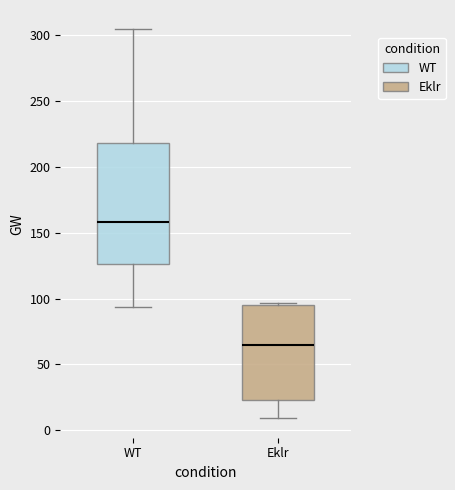

Reading left to right, read every box against the y-axis: the position of its median line, the range the box covers, and the ends of its whiskers. The values are not printed on the chart, so give them approximately, as read against the axis.

WT: median 160, box 125 to 220, whiskers 95 to 305
Eklr: median 65, box 25 to 95, whiskers 10 to 95